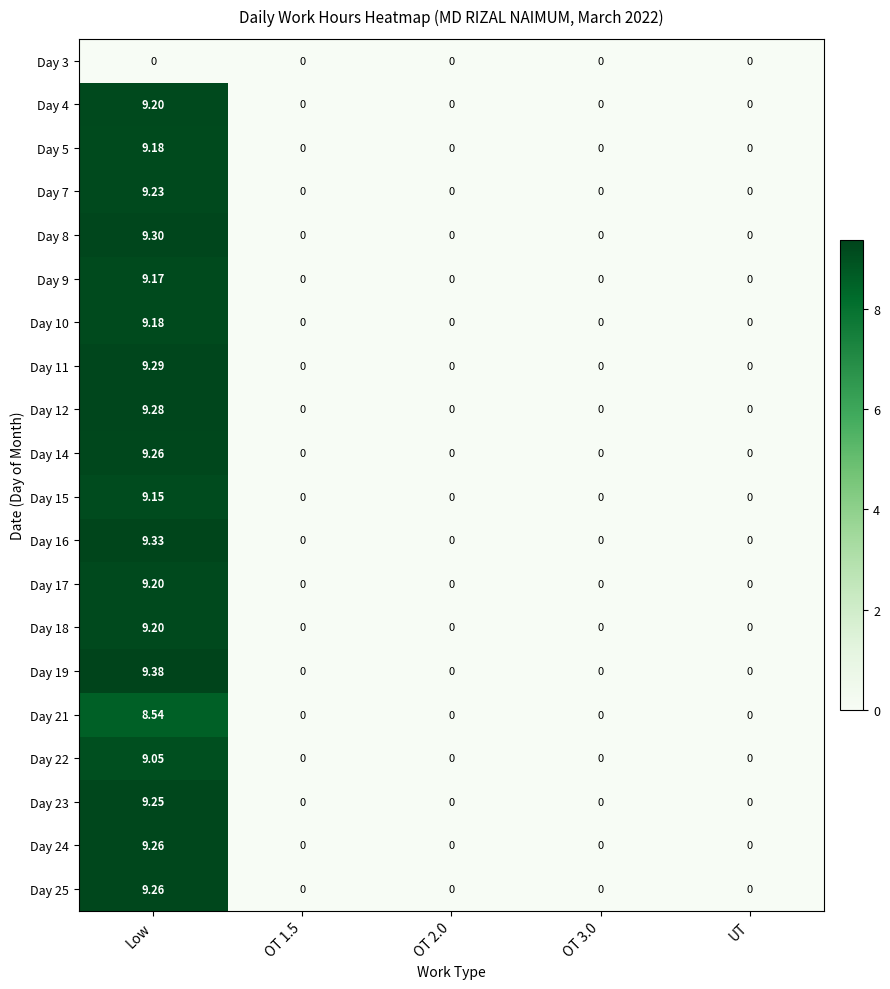

Count the number of data series in this chart.

20